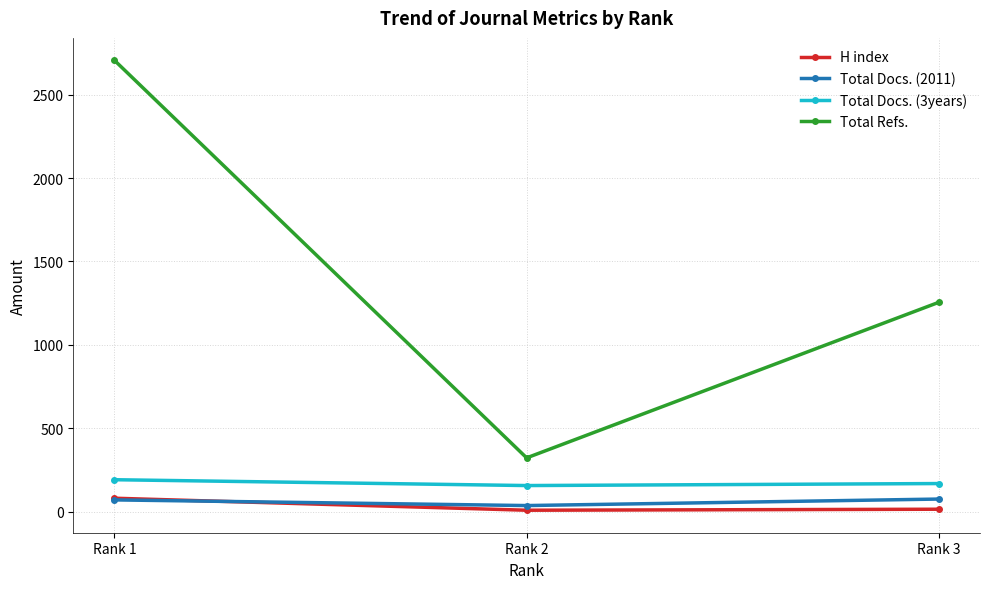

What is the sum of the Total Docs. (3years) values at Rank 3 and Rank 2?

324